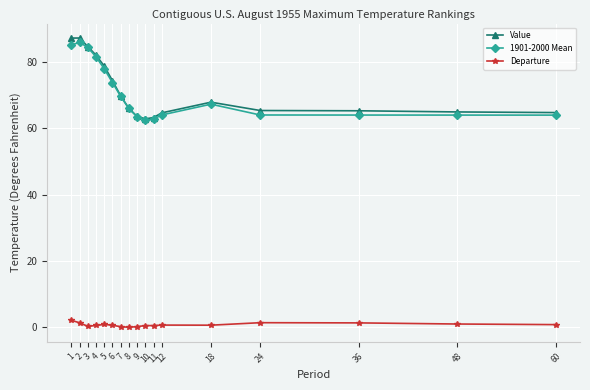

True or false: Value has more than 0 interior local peaks.

True